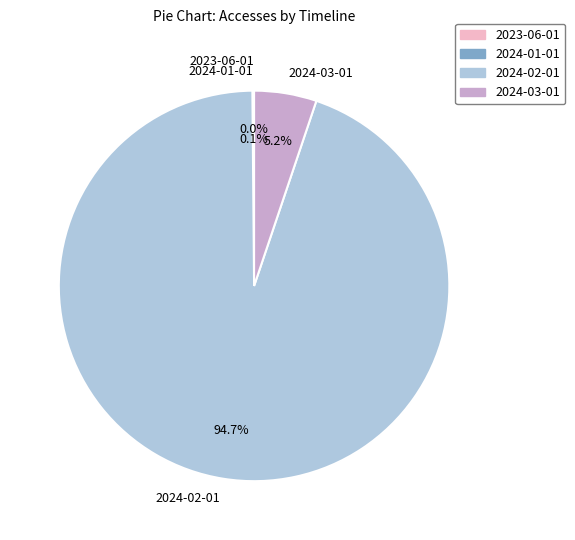

What percentage is NOT represented by 2024-02-01?

5.3%